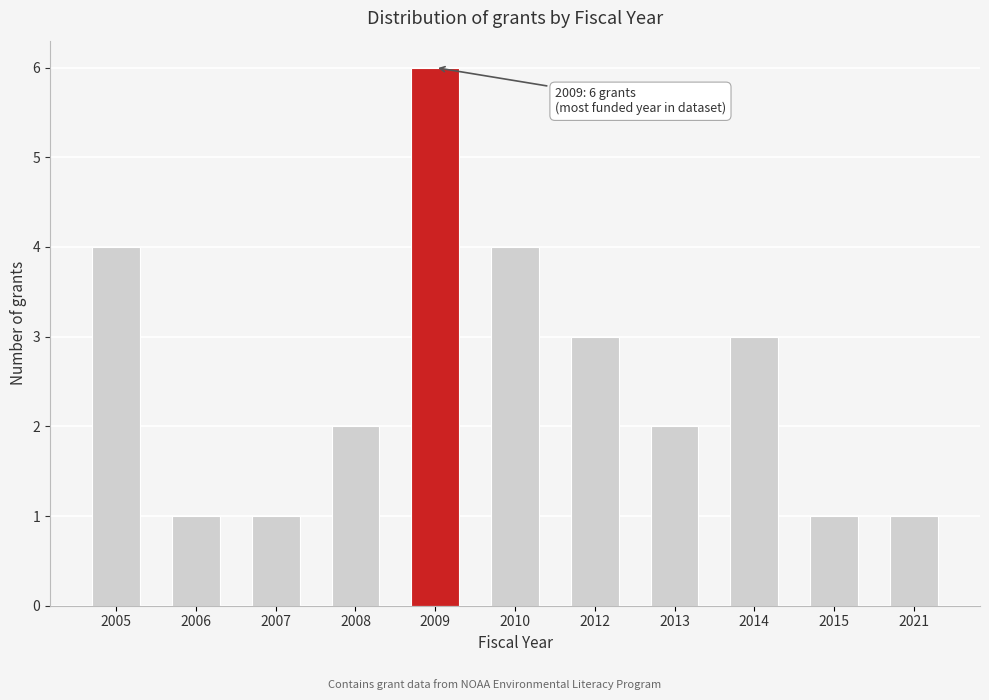

Reading left to right, list all the values displayed in this chart.

4	1	1	2	6	4	3	2	3	1	1